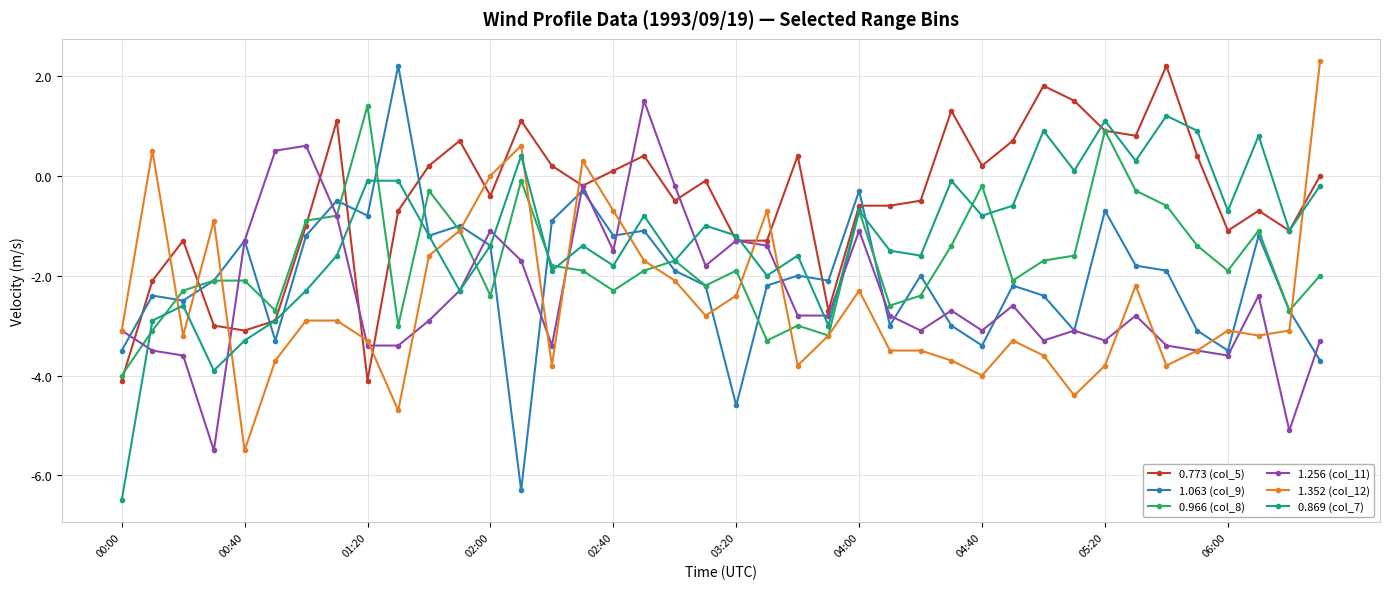

Which series has the widest spread of values?

1.063 (col_9)